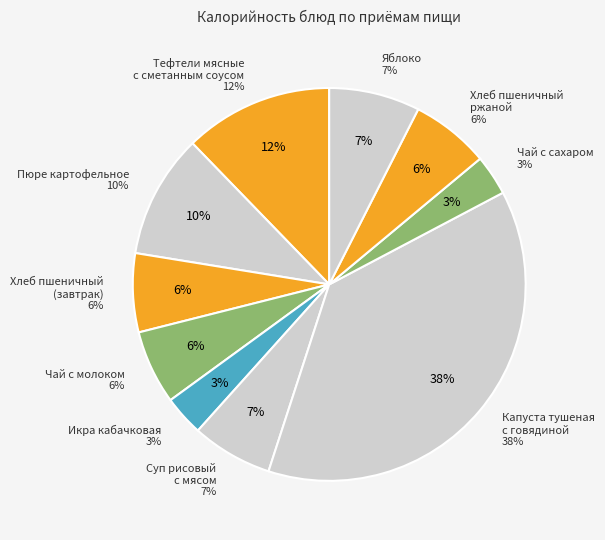

To the nearest percent, what is the difference between the Тефтели мясные
с сметанным соусом and Чай с сахаром slice percentages?

9%